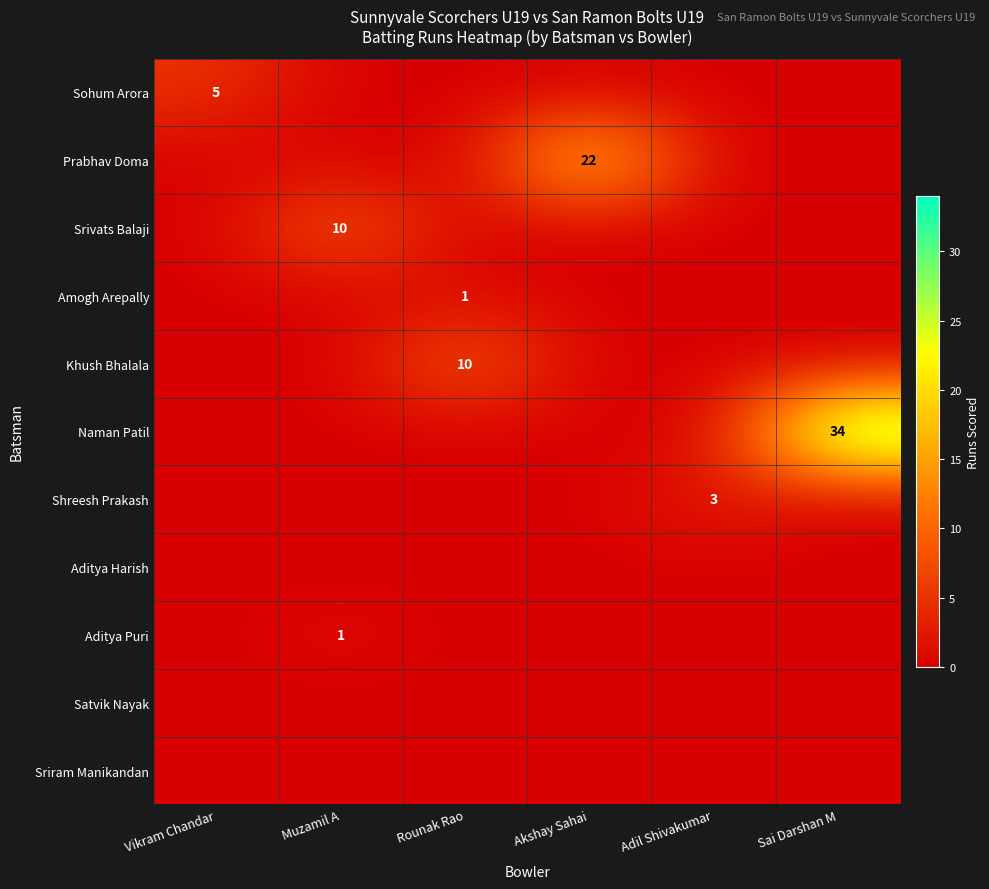

Is it true that Shreesh Prakash equals 3 at Adil Shivakumar?

True